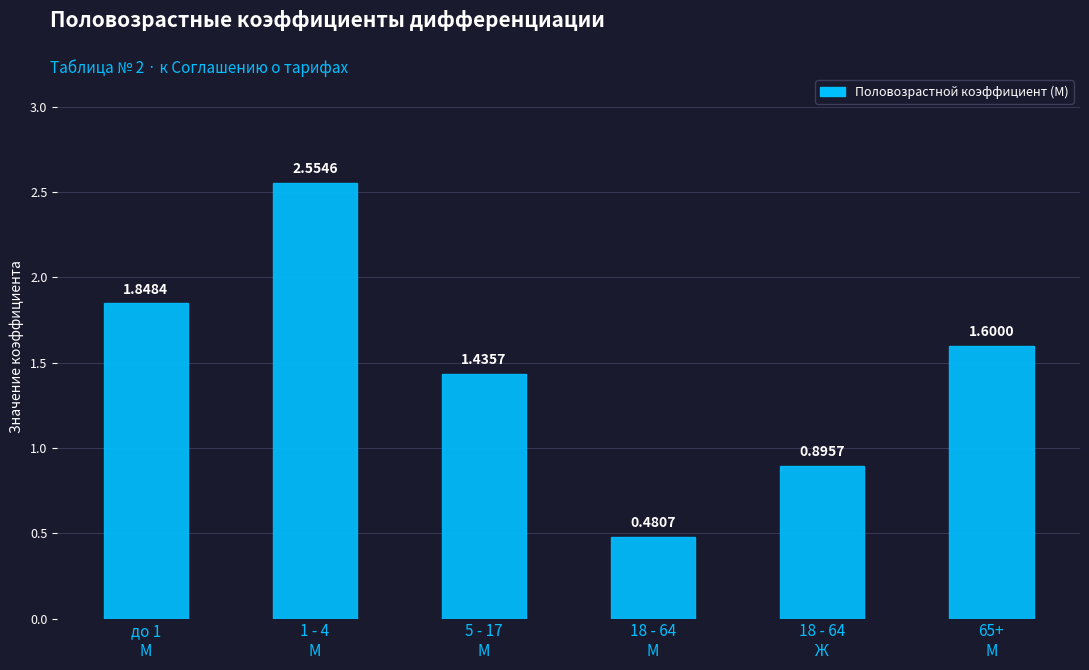

What is the sum of all values?

8.8